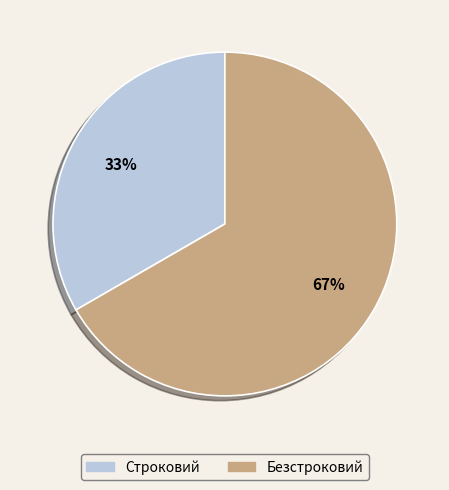

Which category has the smallest portion of the pie?

Строковий